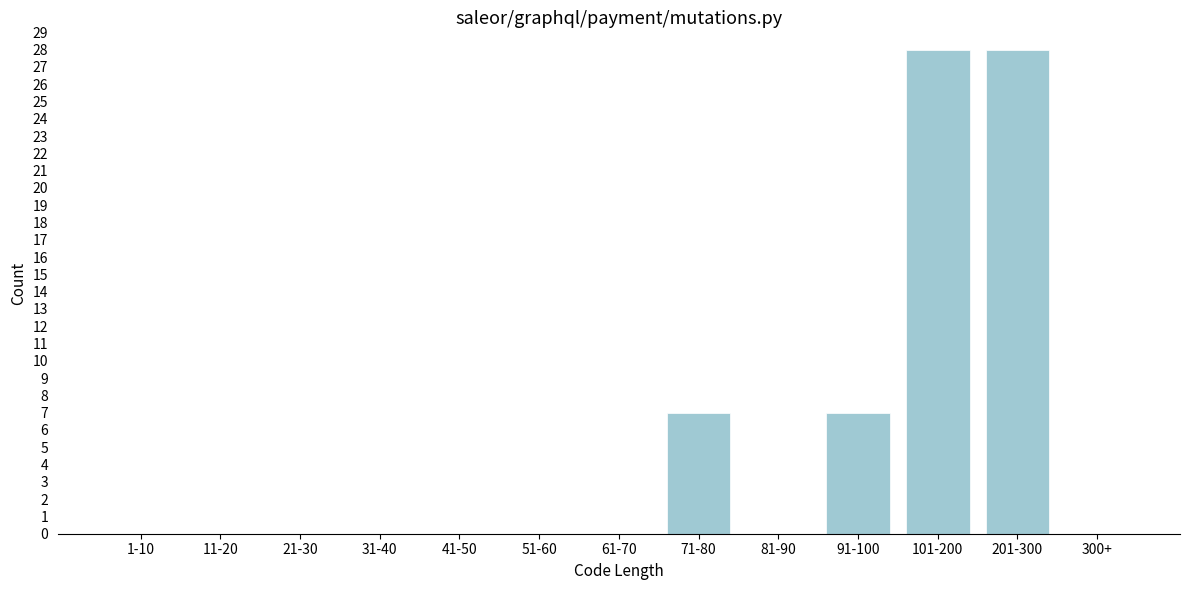

Reading right to left, extract all data points from this chart.

300+=0	201-300=28	101-200=28	91-100=7	81-90=0	71-80=7	61-70=0	51-60=0	41-50=0	31-40=0	21-30=0	11-20=0	1-10=0